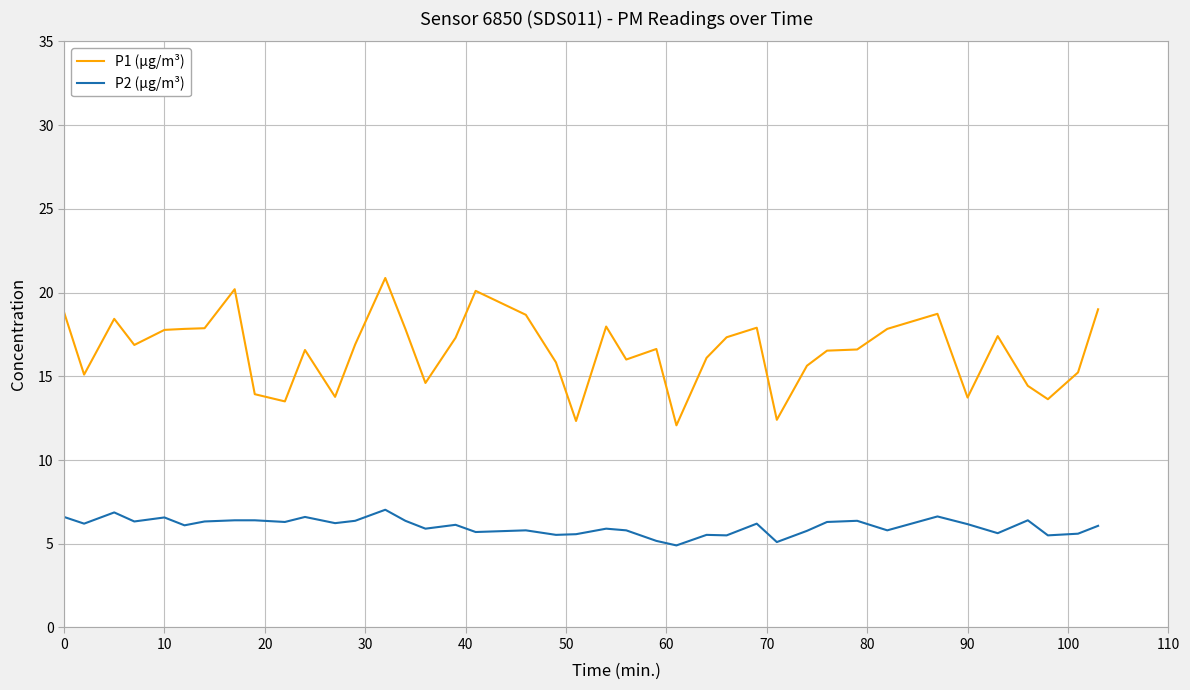

What is the difference between the maximum and minimum values in the P1 (µg/m³) series?

8.8